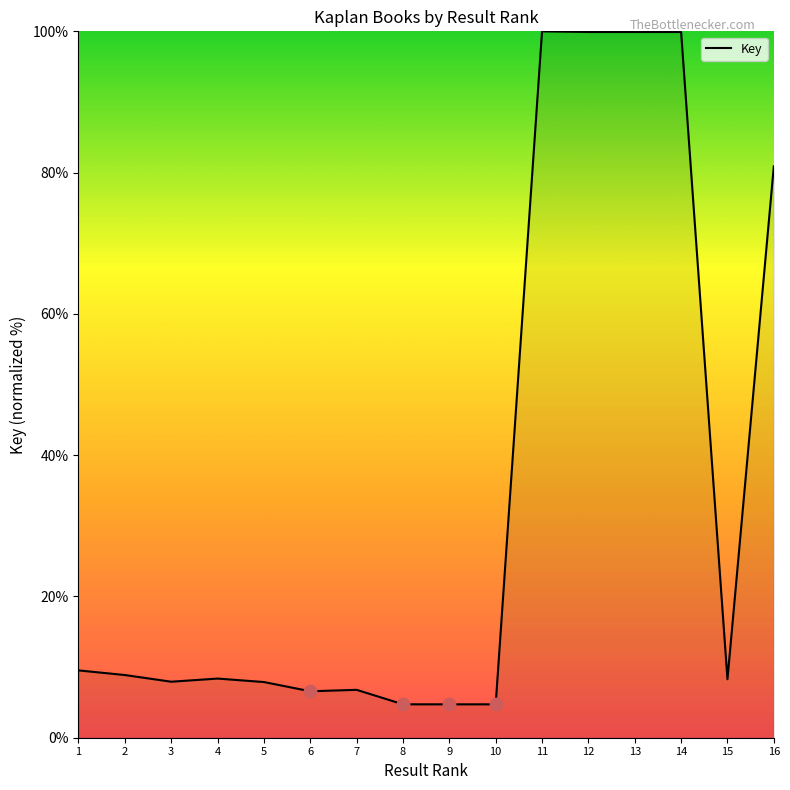

What is the ratio of the value at 1 to the value at 13?

0.1